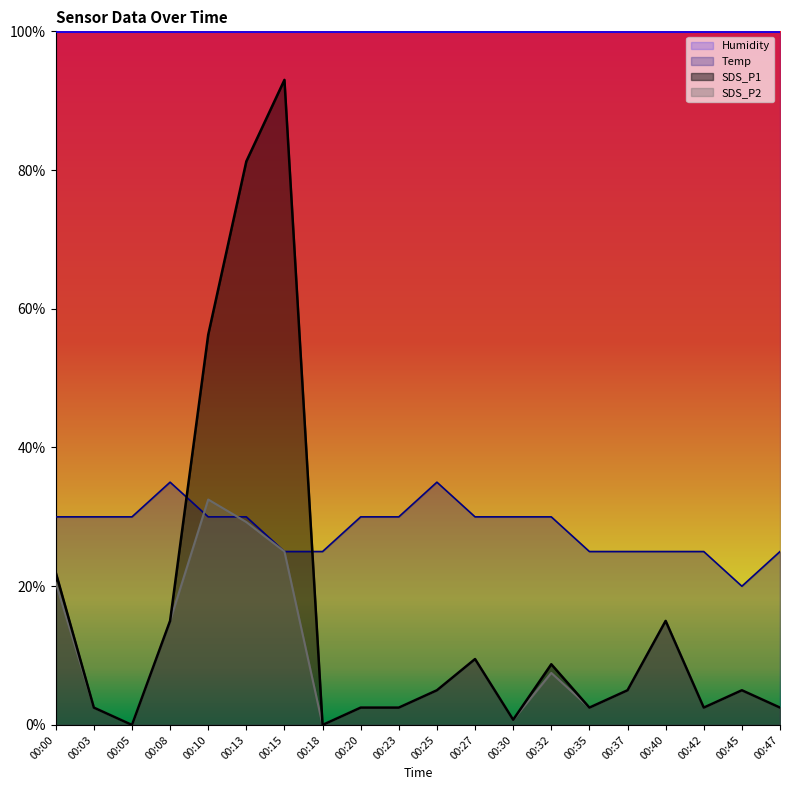

Rank the series at 00:13 from highest to lowest value.

SDS_P1, Temp, SDS_P2